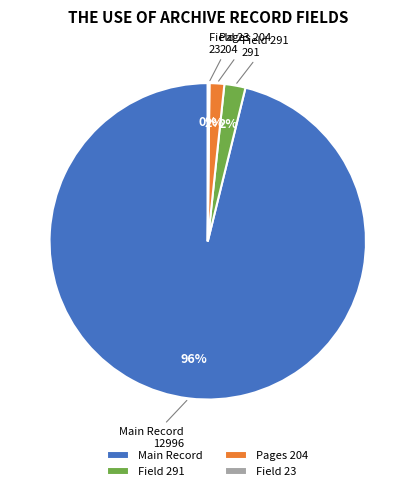

To the nearest percent, what is the combined percentage of Pages 204 and Field 291?

4%